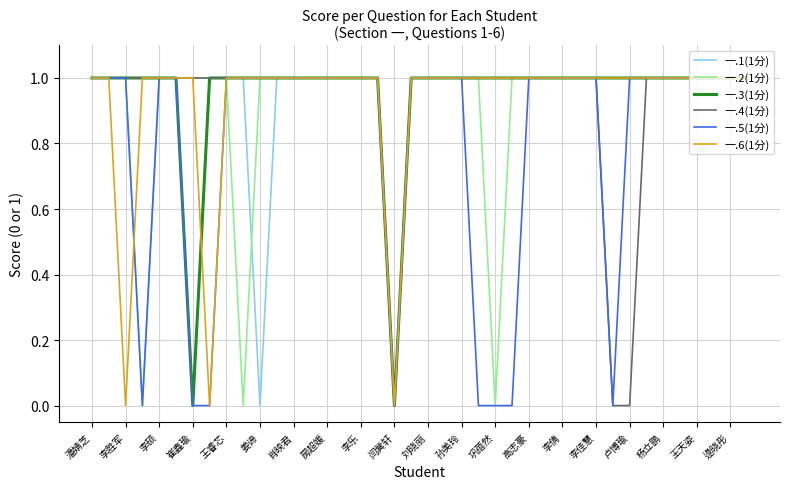

What is the difference between the second highest and minimum values in the 一.3(1分) series?

1